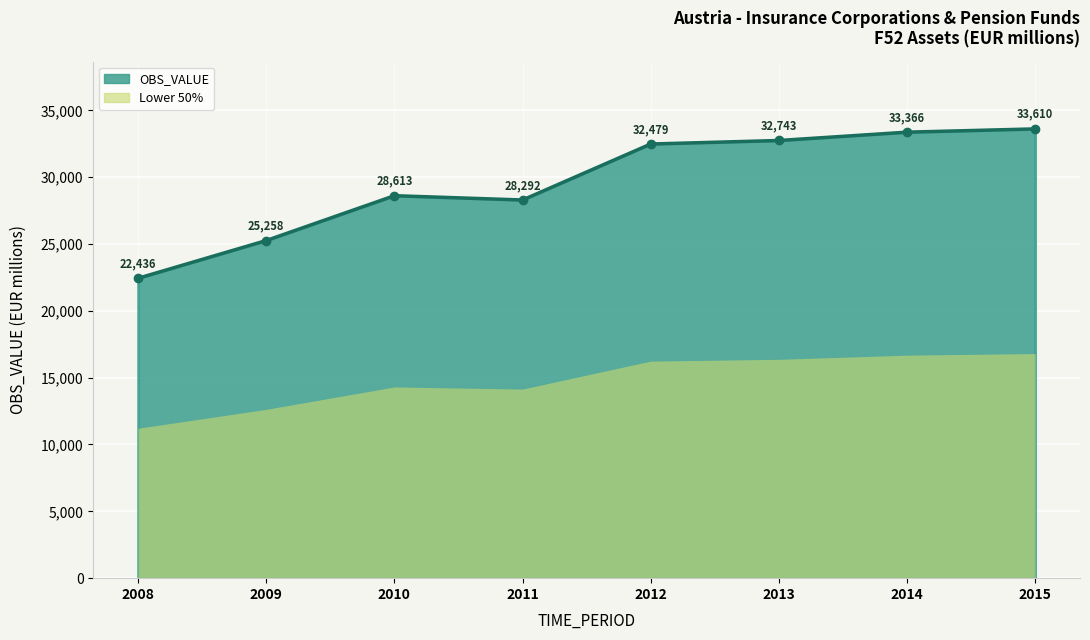

What is the maximum value shown in the chart?

33610